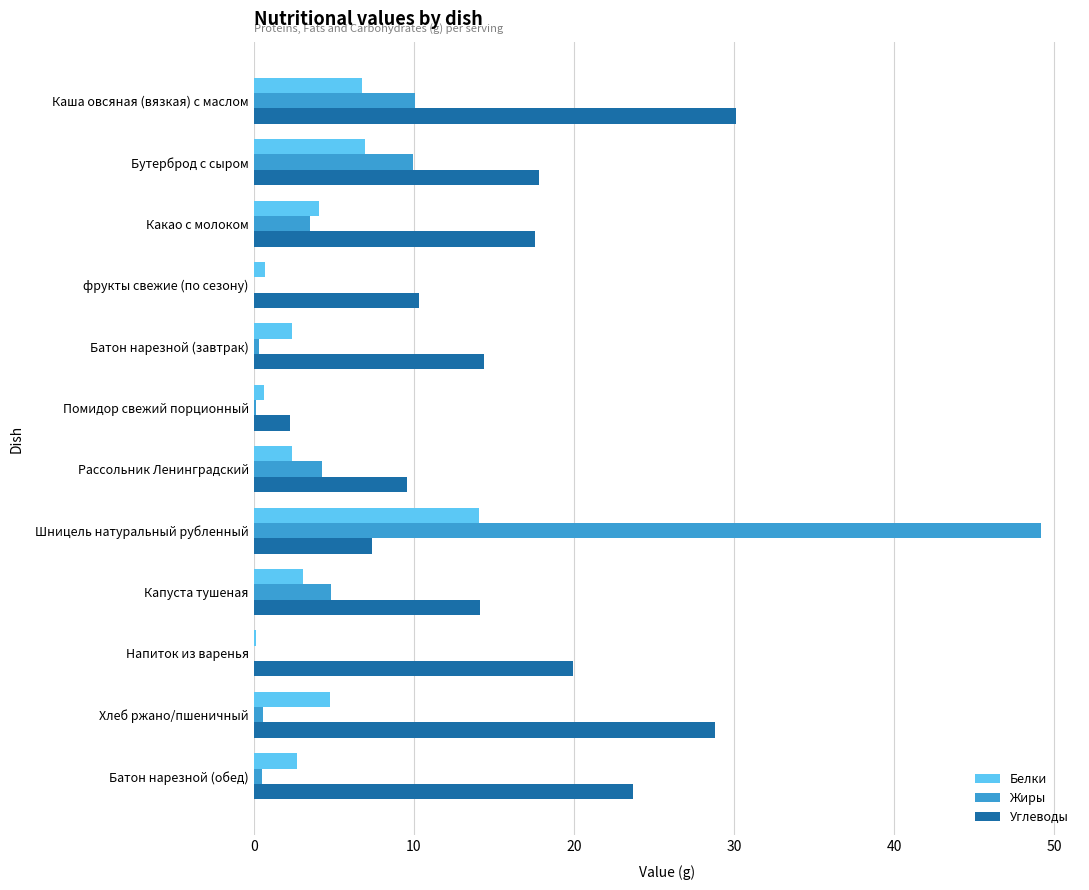

What is the maximum value shown in the chart?

49.1